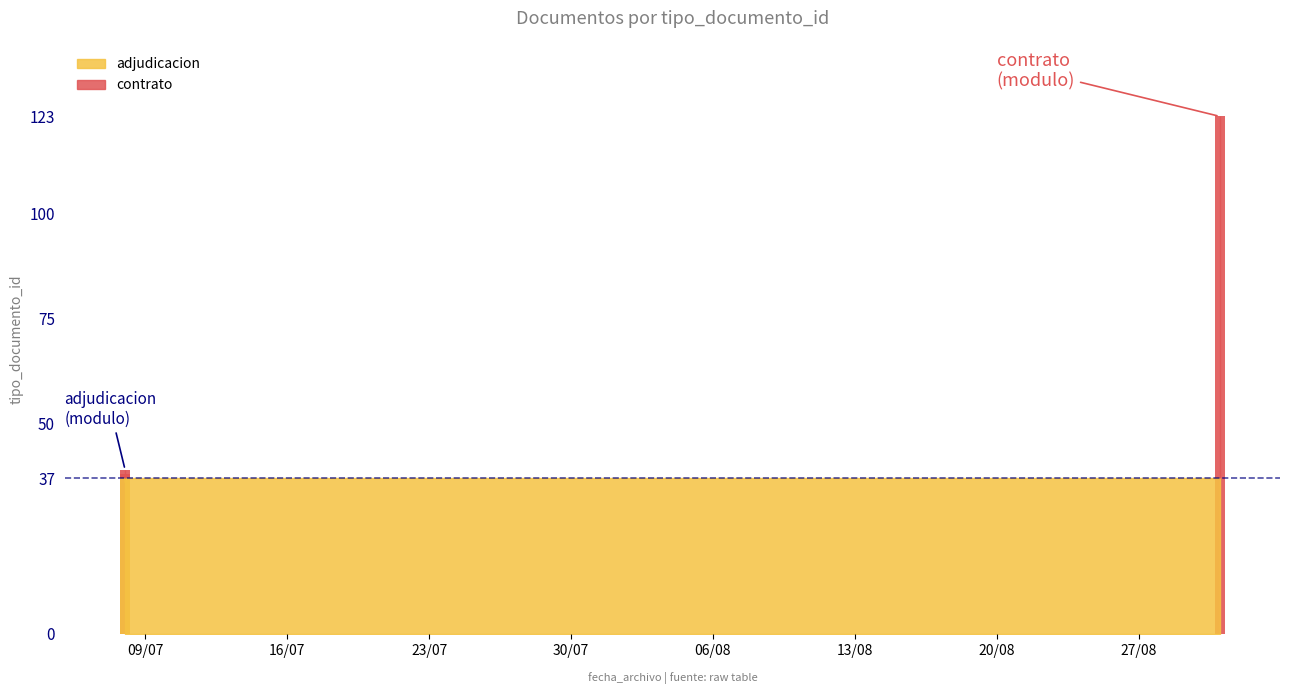

The value at 2013-07-08 is 20. True or false?

False